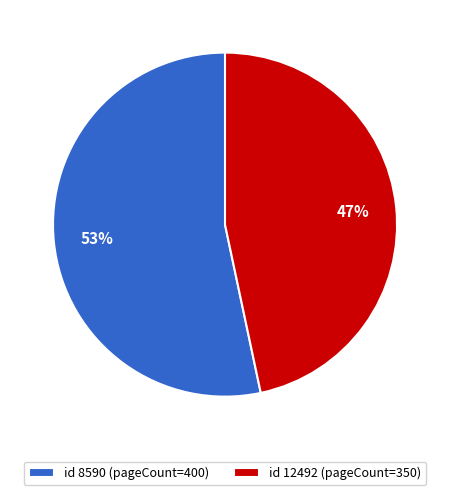

Approximately how many times larger is the value at id 12492 (pageCount=350) compared to id 8590 (pageCount=400)?

0.9